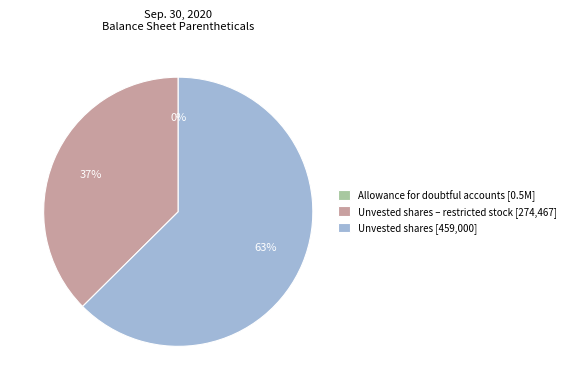

Does Unvested shares [459,000] account for over 50% of the chart?

Yes